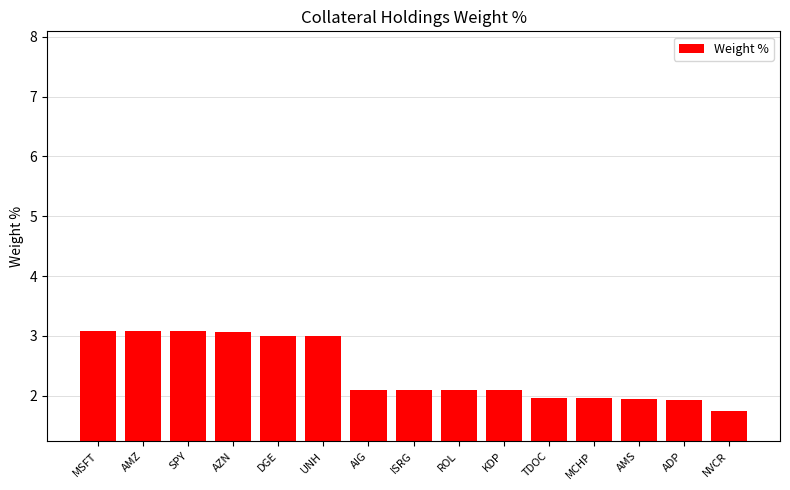

True or false: the data shows 2.8 at AMS.

False